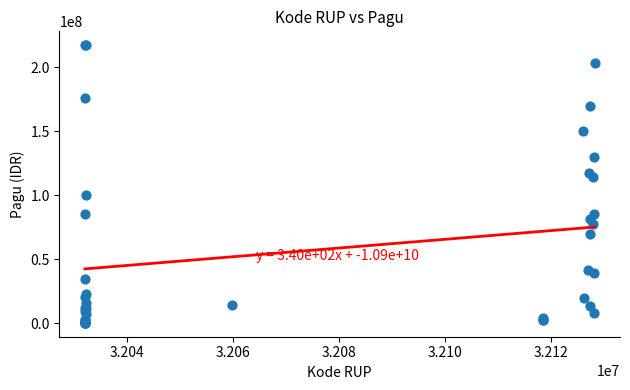

What Y value in the scatter plot is closest to 108830000?

114296000